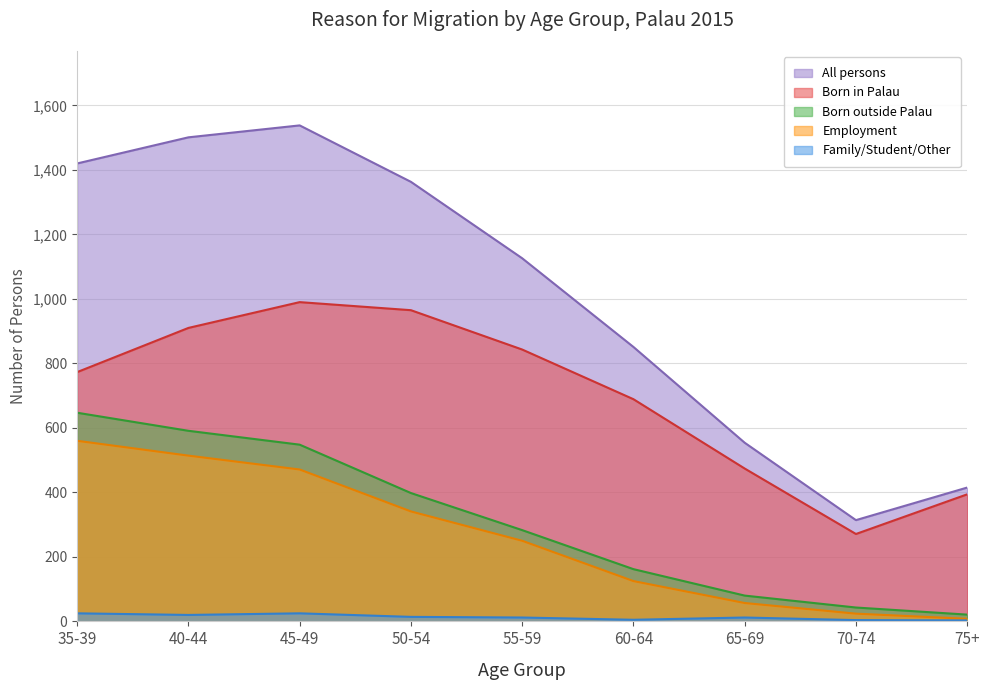

True or false: Born in Palau and Family/Student/Other intersect in this chart.

False